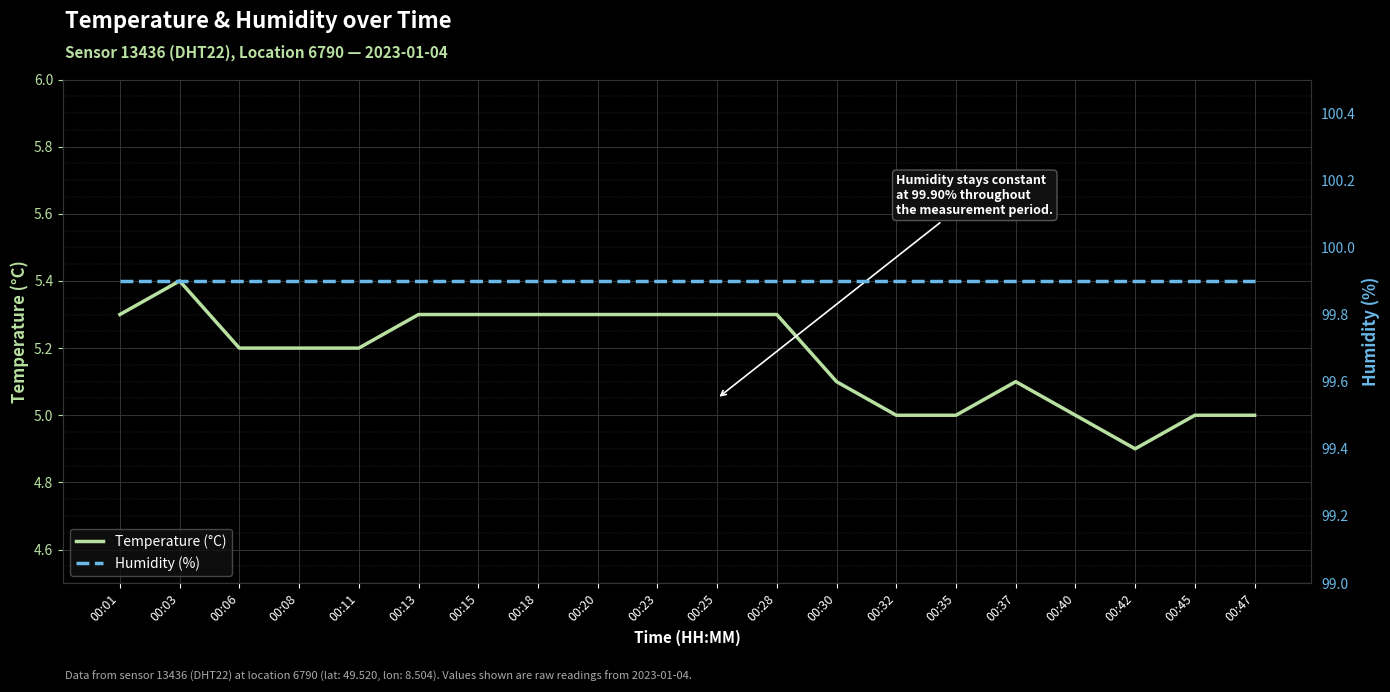

Is this an area chart (filled region under the line)?

No